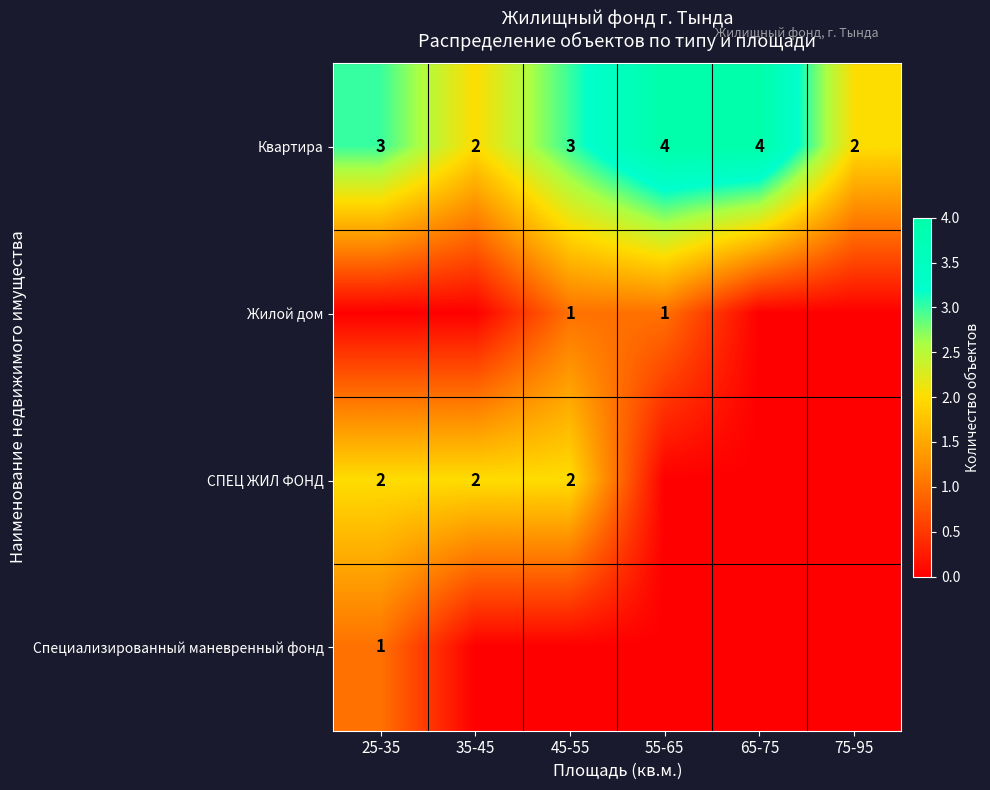

True or false: Квартира has a value of 7 at 55-65.

False